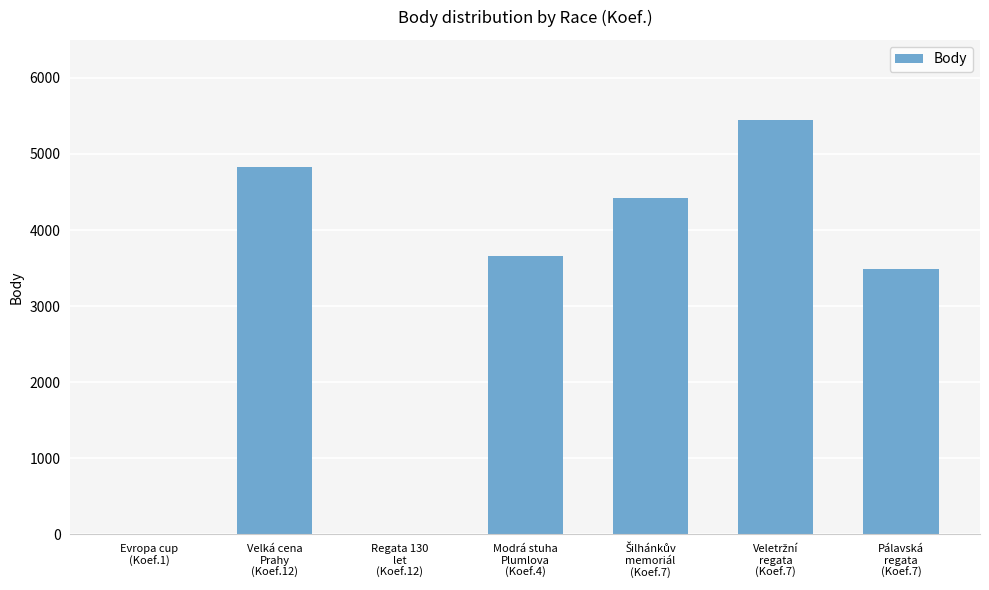

What is the greatest value displayed?

5444